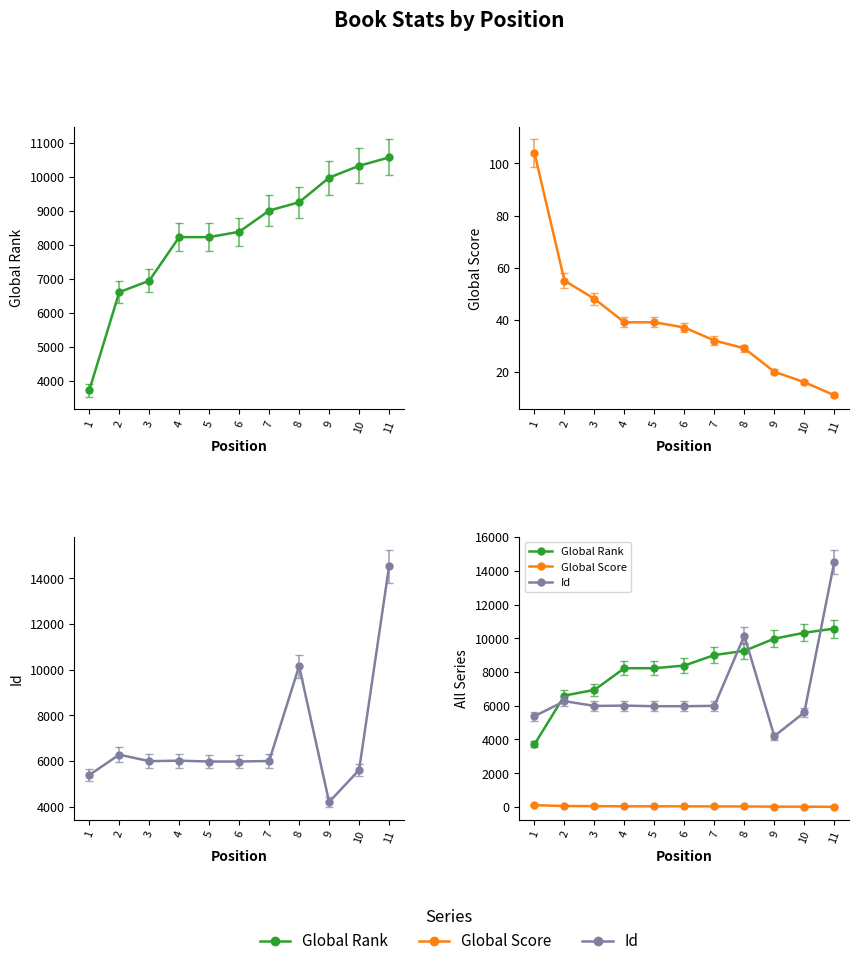

Between 7 and 1, which is larger?

7